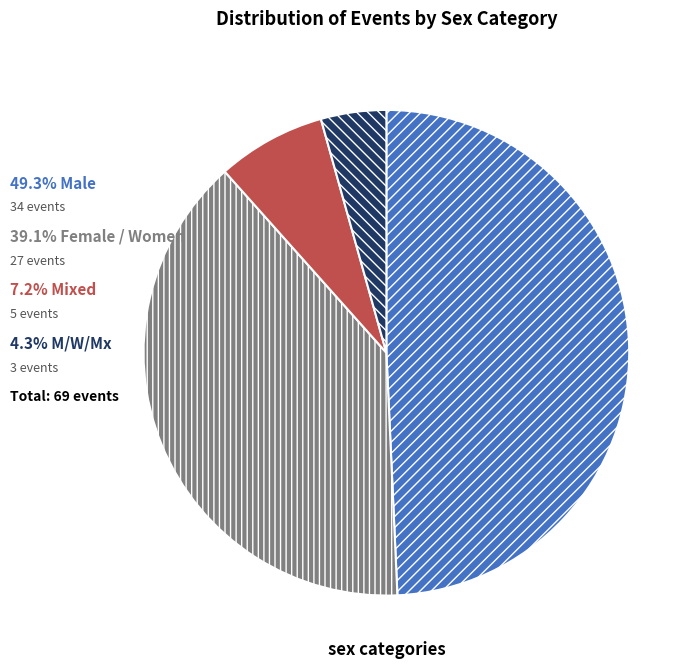

Is there any slice that represents more than half of the pie?

No